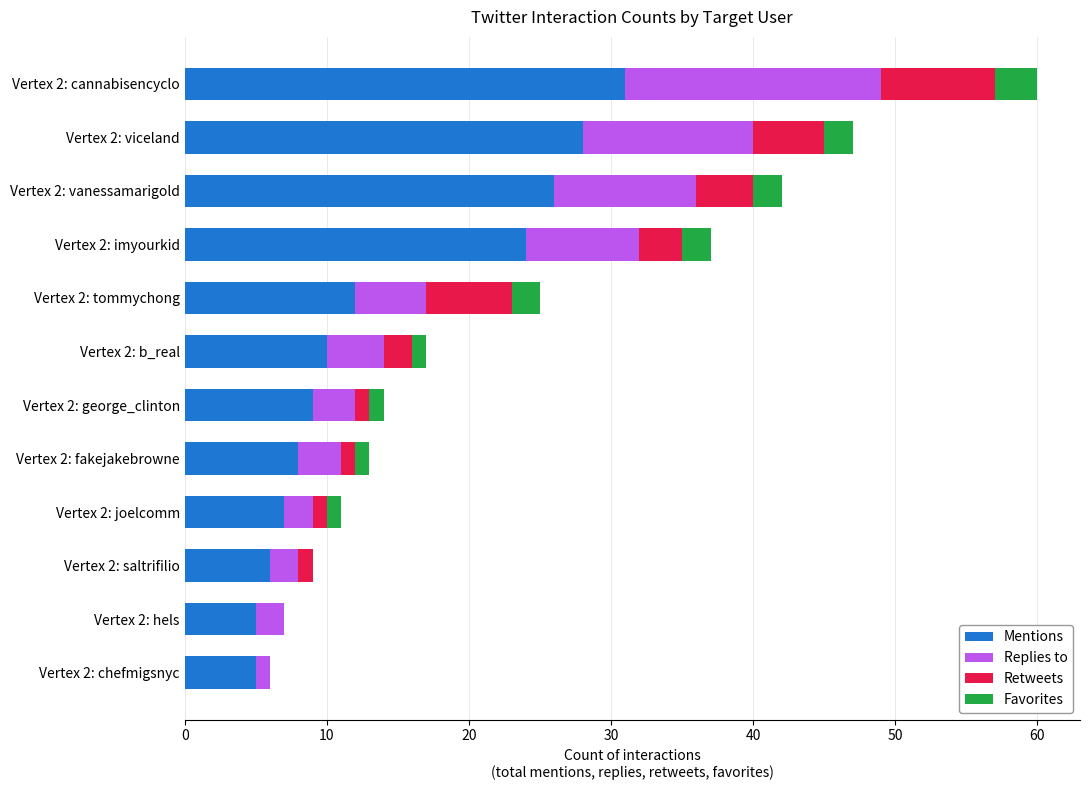

The Mentions series shows 2 at Vertex 2: fakejakebrowne. True or false?

False